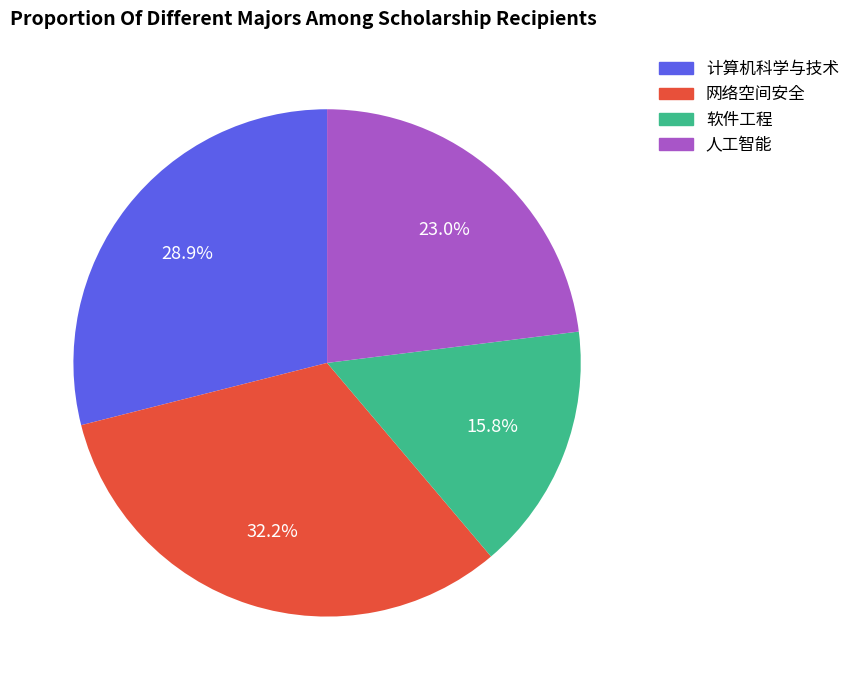

Is it true that 人工智能 is 36% of the pie?

False